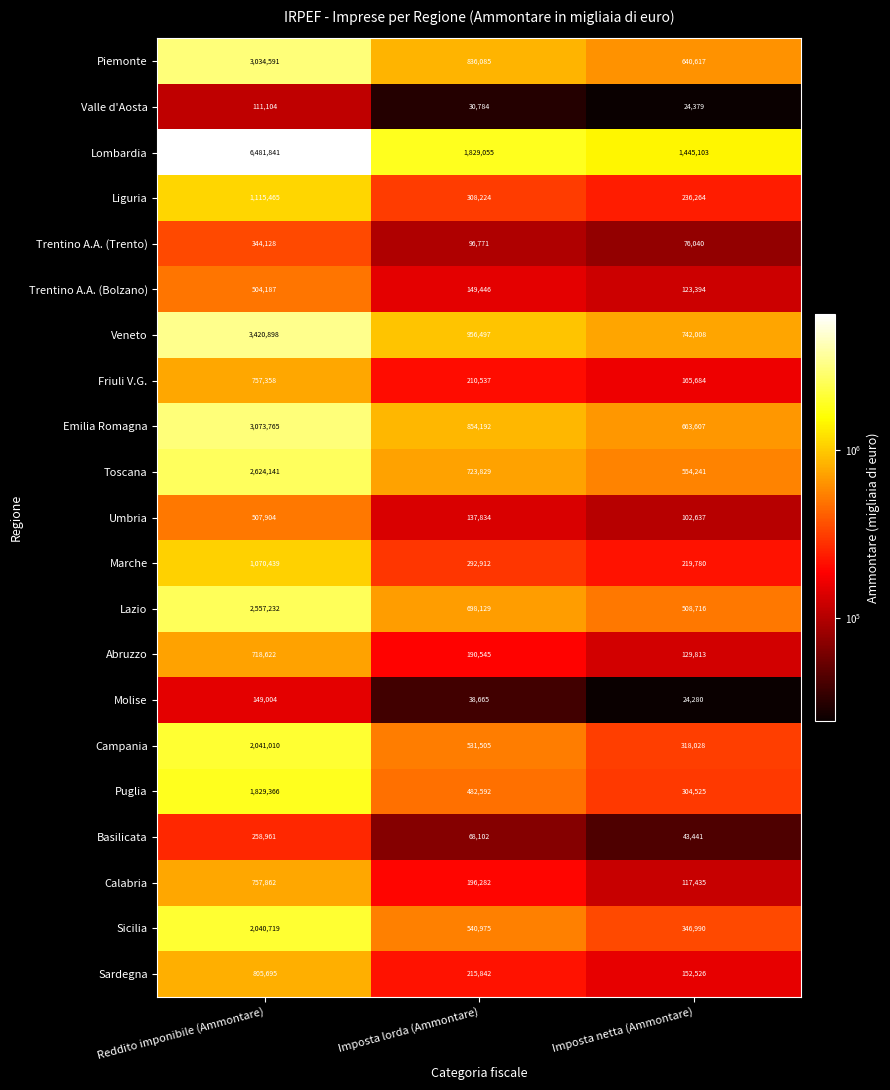

Where does the Liguria series first go above 308224?

Reddito imponibile (Ammontare)